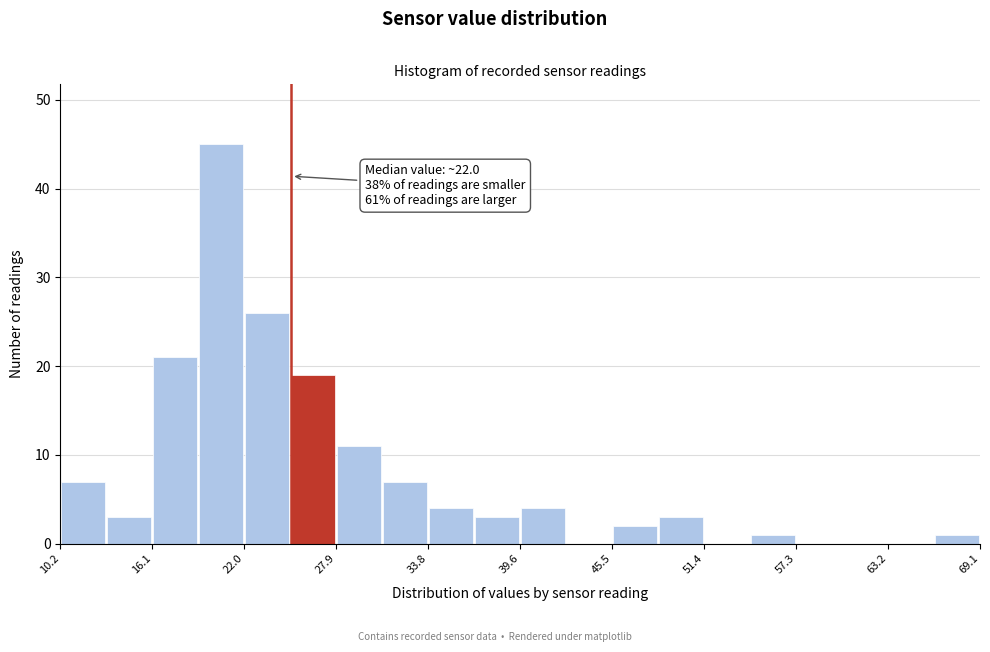

Around what value on the x-axis is the tallest bar? Give the approximate position of its centre, as read against the axis.

21